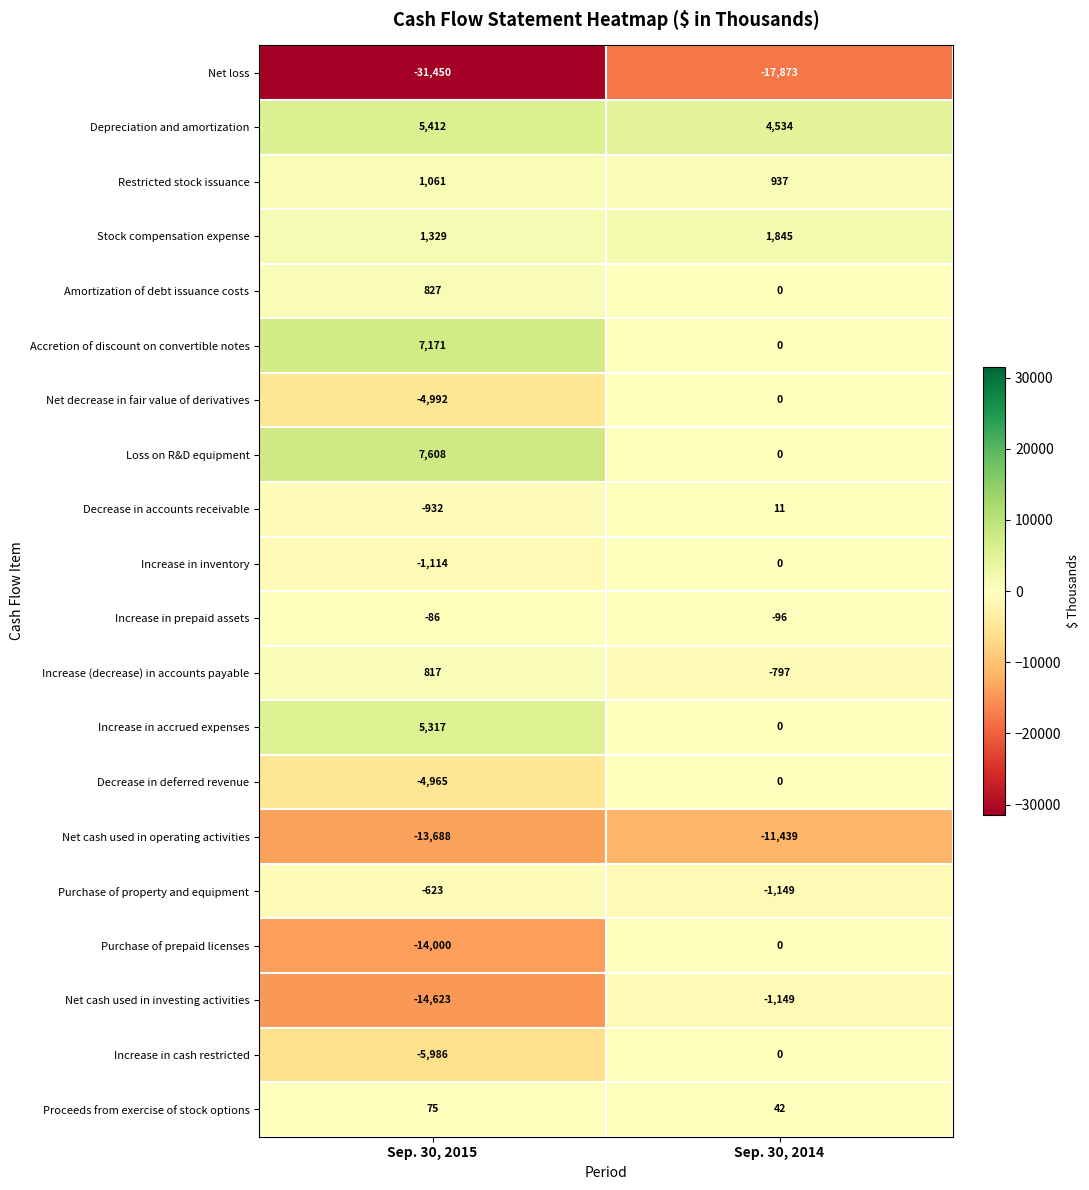

Where is Net loss nearest to the value -24661?

Sep. 30, 2014